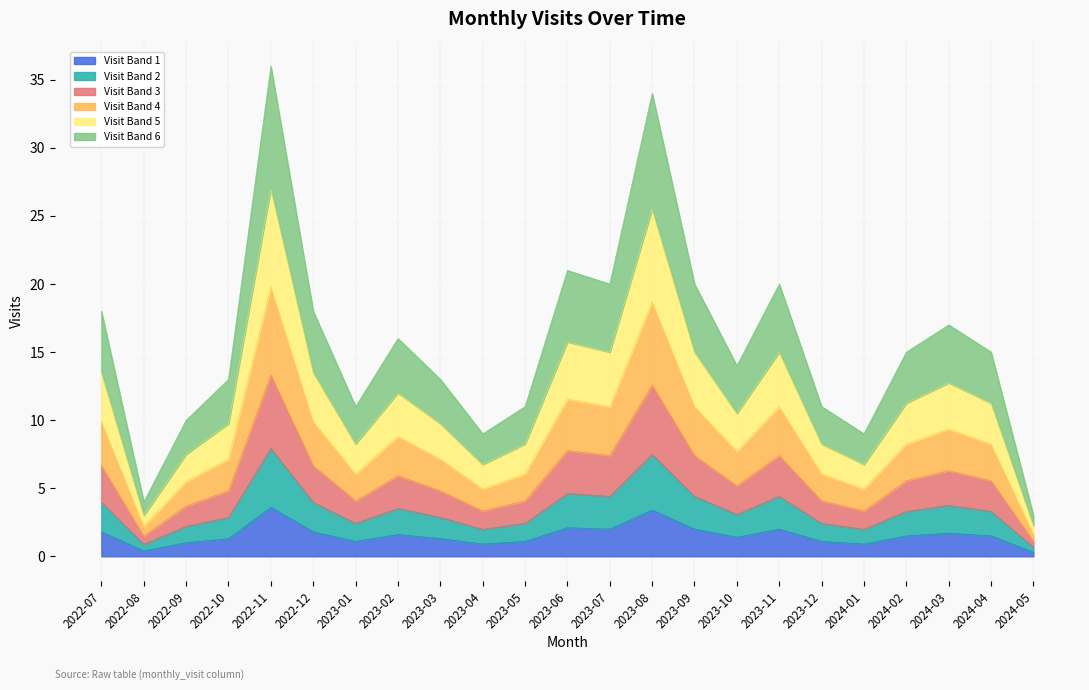

What is the change in value from 2023-12 to 2024-01?

-0.2